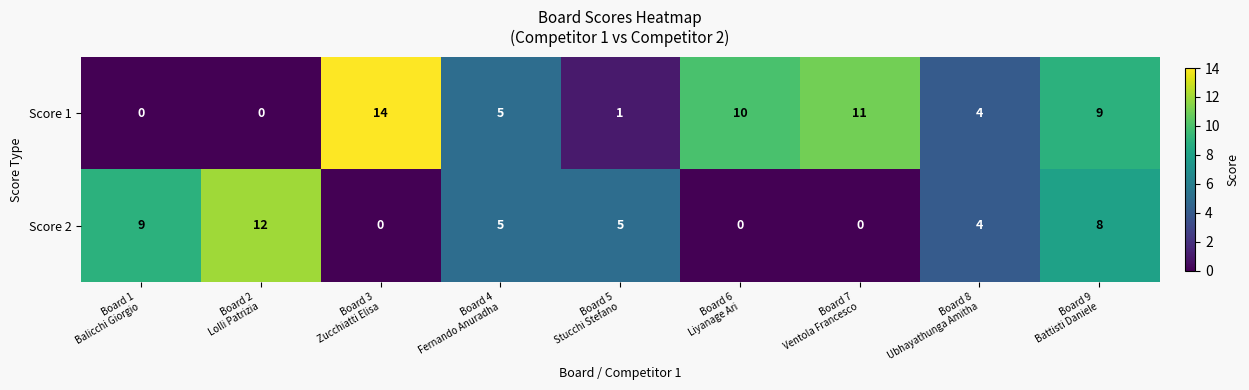

Which series changed the most between Board 2
Lolli Patrizia and Board 4
Fernando Anuradha?

Score 2